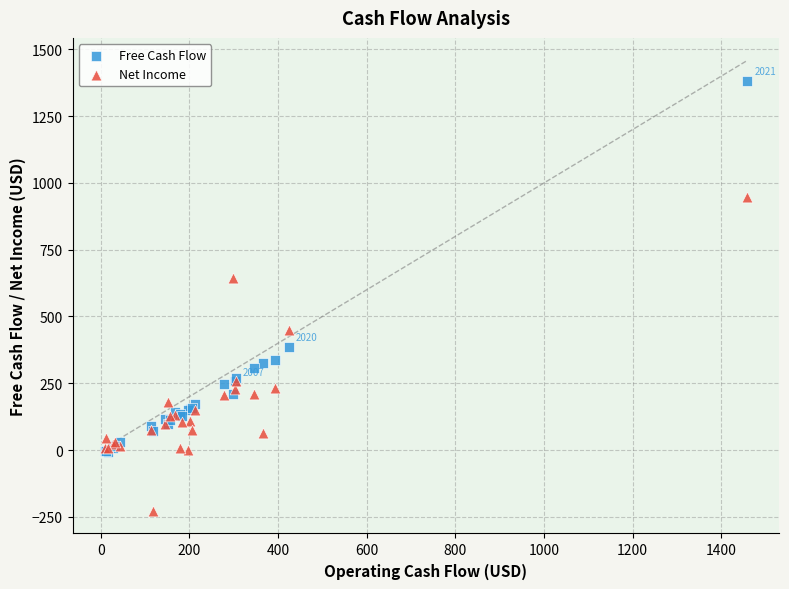

Across all series, what Y value is closest to 577?

644.5